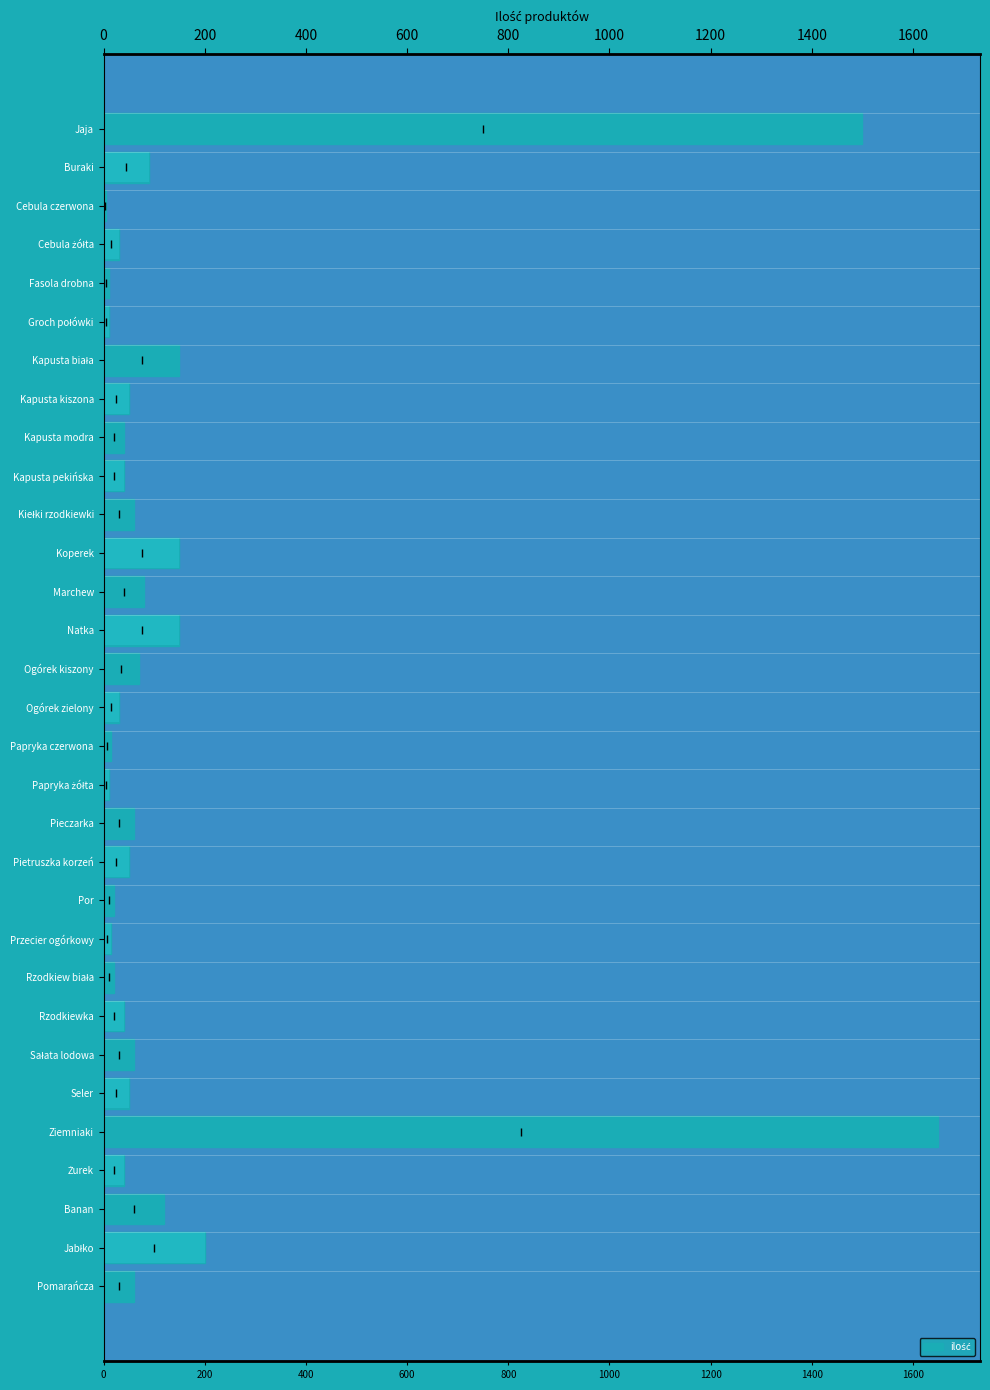

Where is the data nearest to the value 827?

Jabłko